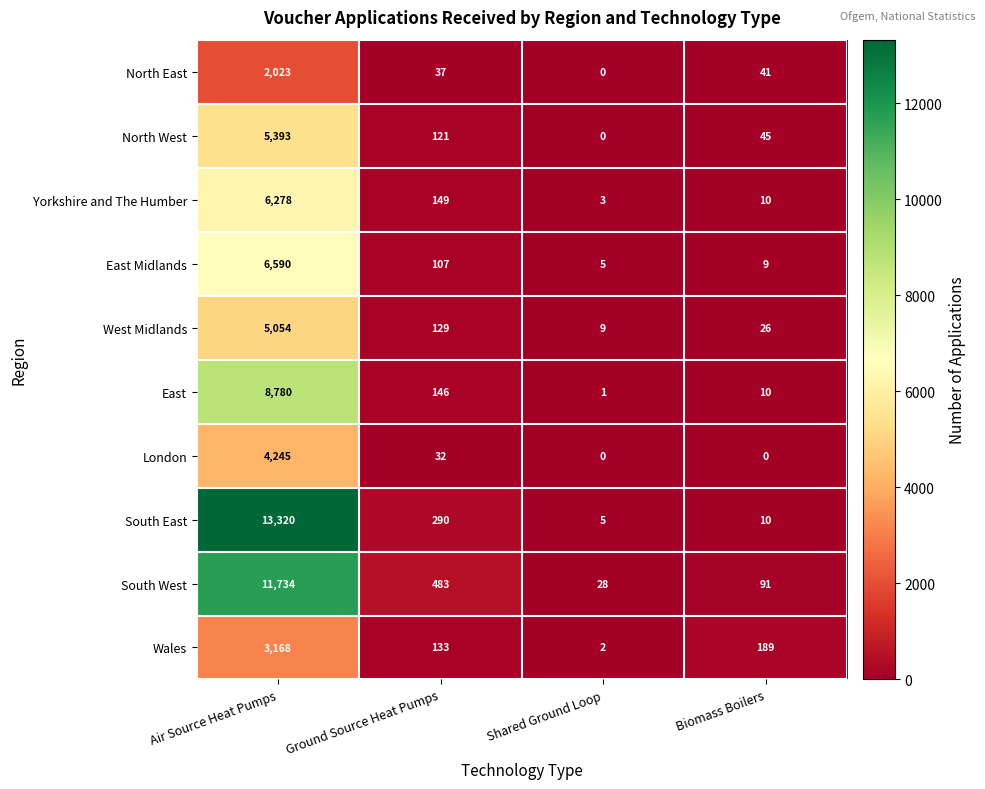

What is the average value of the Wales series?

873